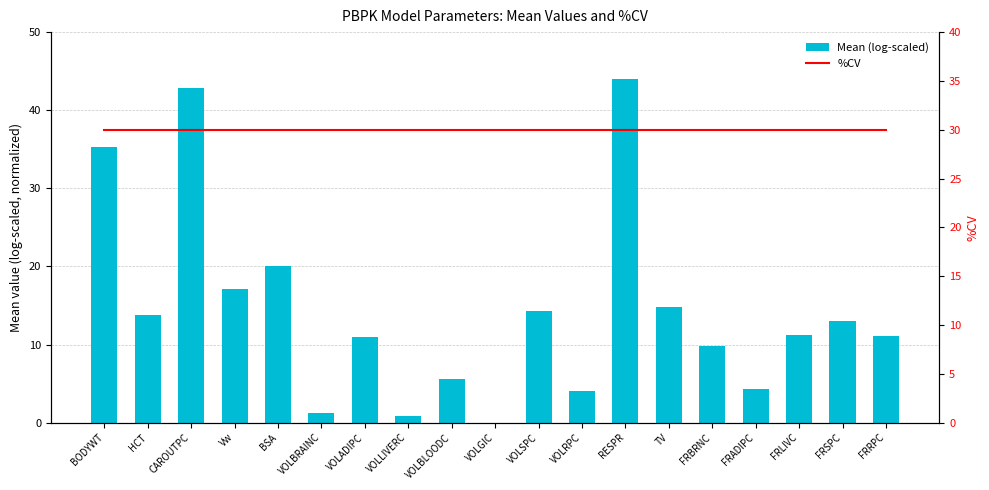

Rank the series by their maximum value, from highest to lowest.

Mean (log-scaled), %CV